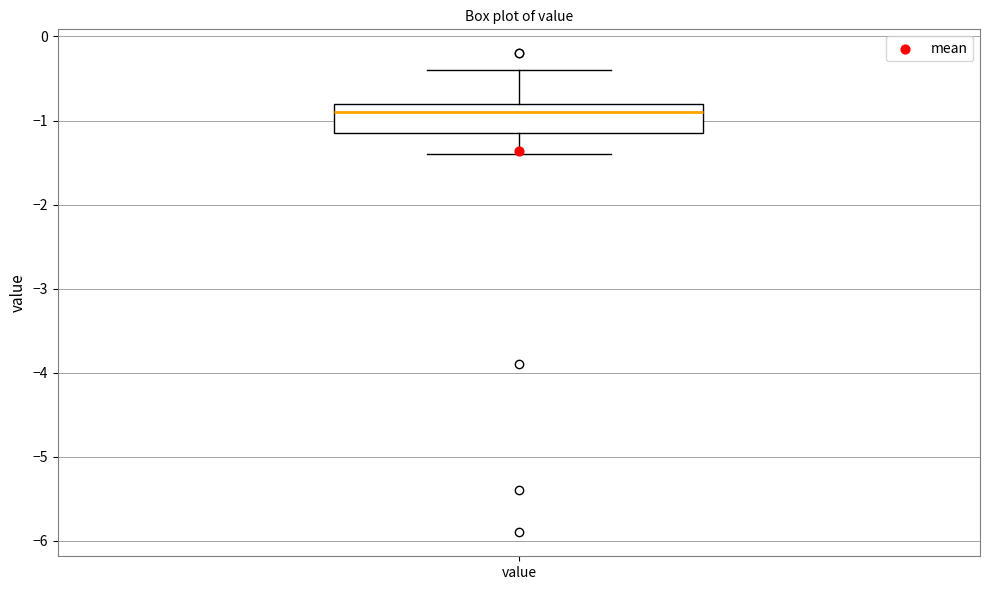

Transcribe this box plot: give where the median line is, the range the box spans, and where the two whiskers end, as read against the y-axis. The values are not printed on the chart, so give them approximately, as read against the axis.

median -0.9, box -1.1 to -0.8, whiskers -1.4 to -0.4